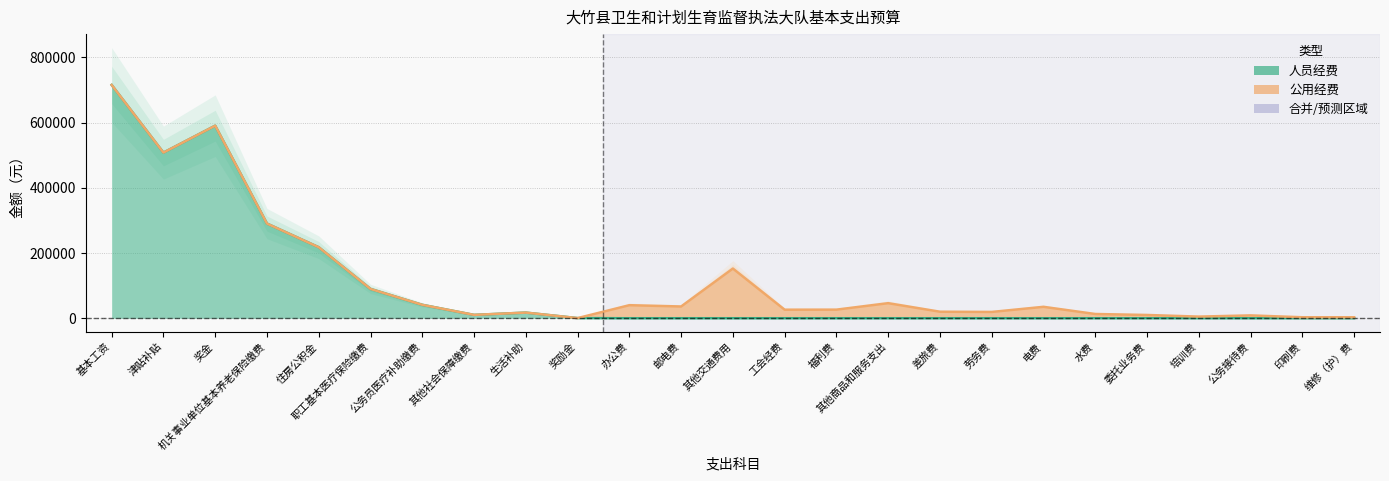

Does the chart display data point markers on the line(s)?

No